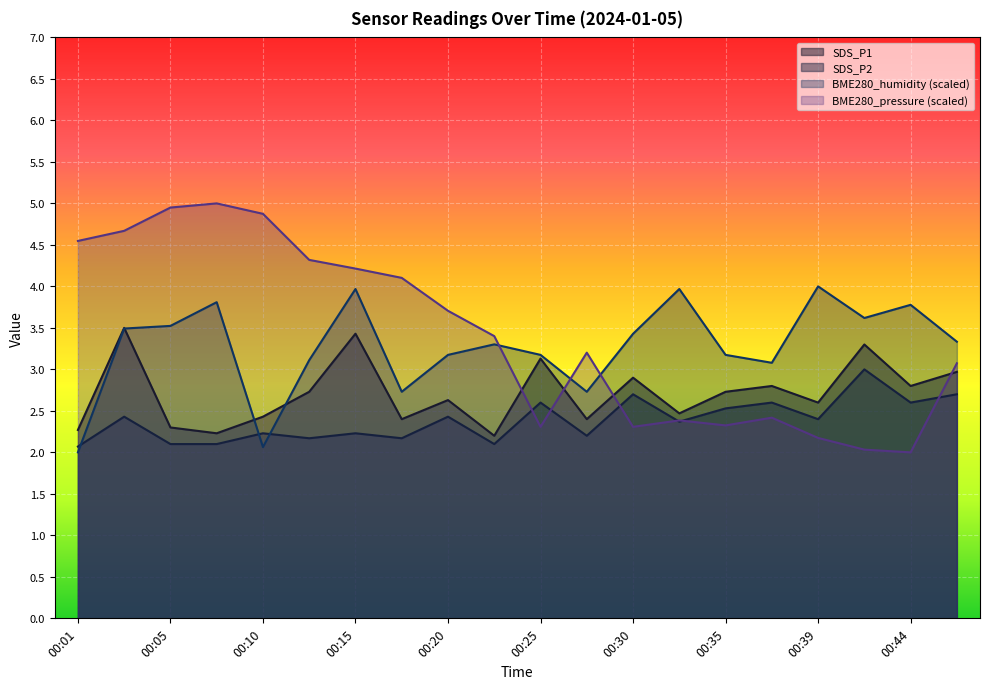

How many lines are shown in the chart?

4